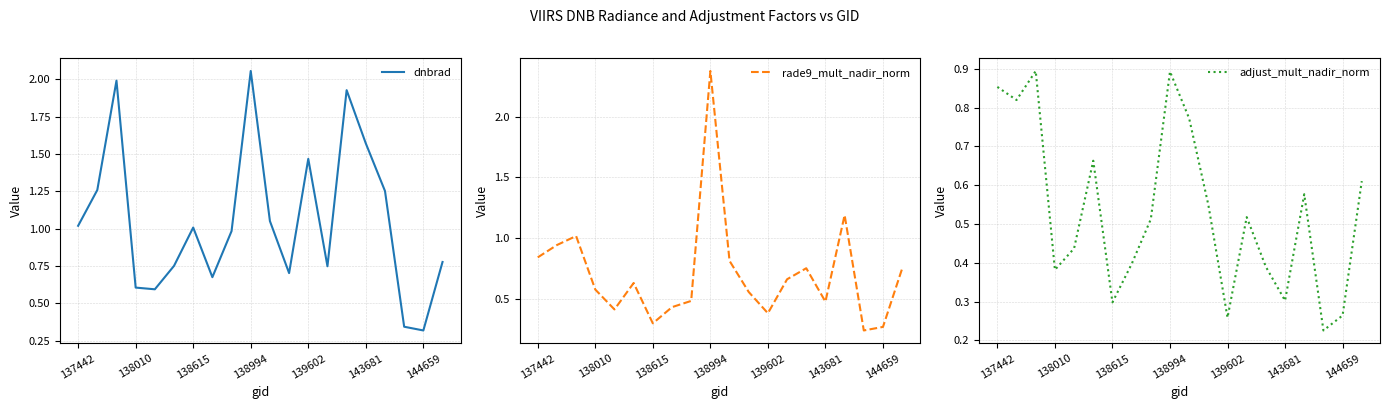

What is the maximum value for rade9_mult_nadir_norm?

2.4